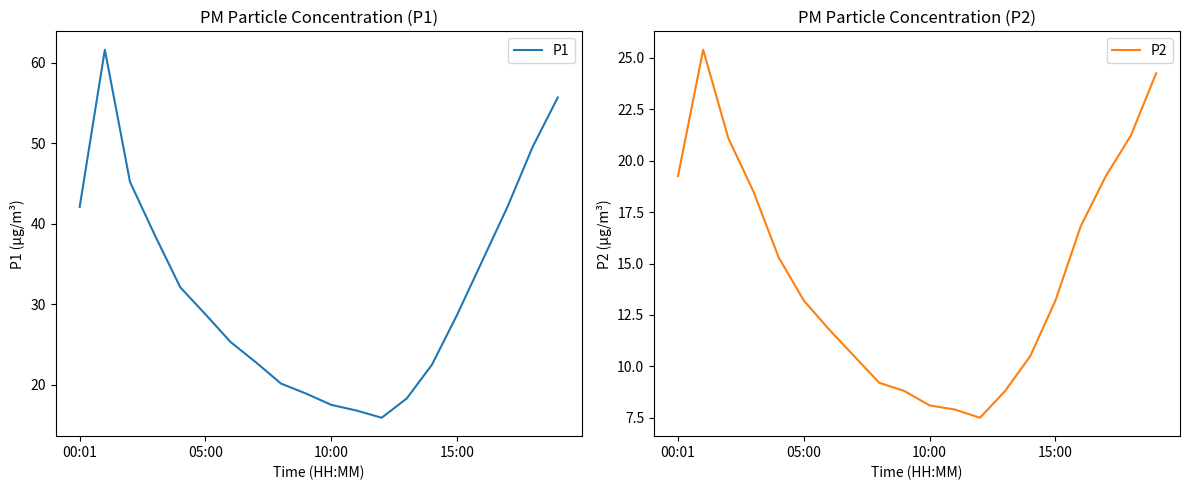

What is the sum of all P2 values?

290.6